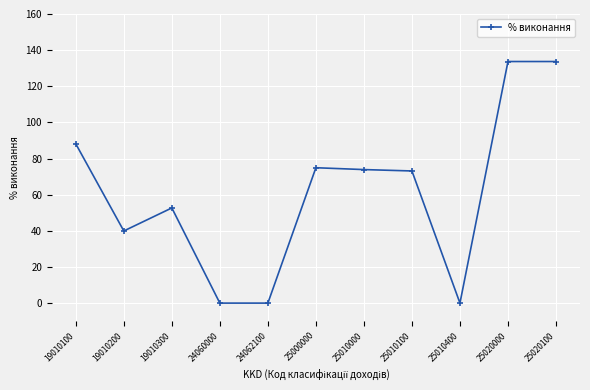

The value at 19010300 is 52.7. True or false?

True